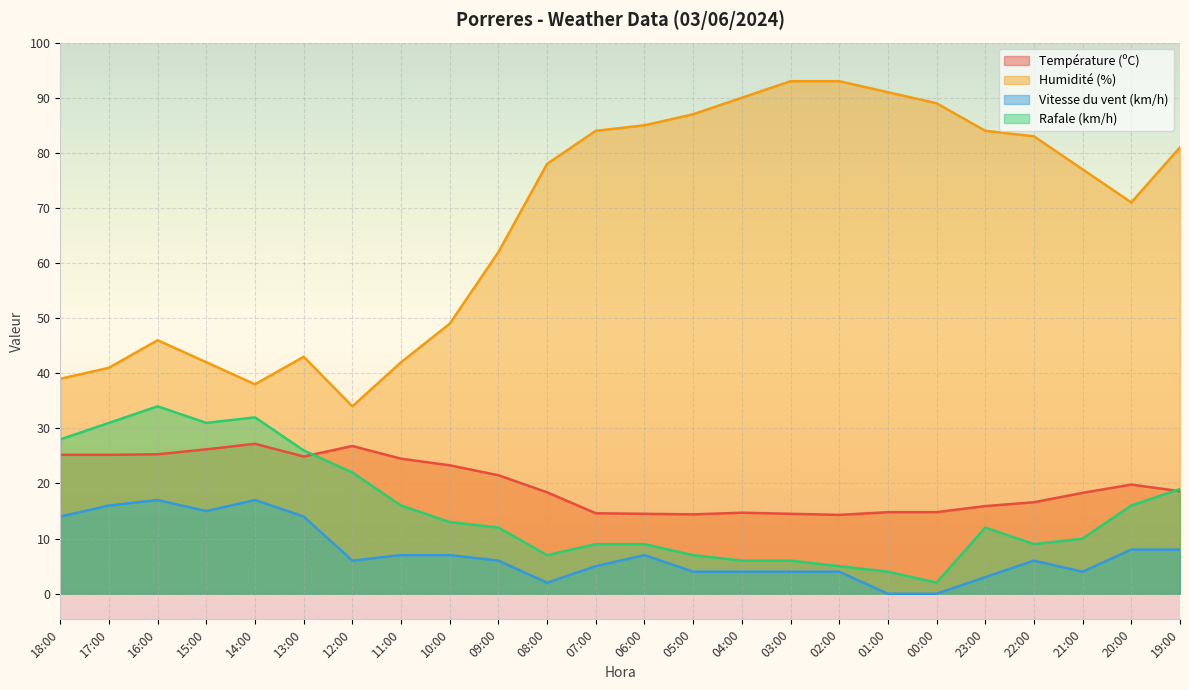

True or false: Humidité (%) and Température (ºC) intersect in this chart.

False